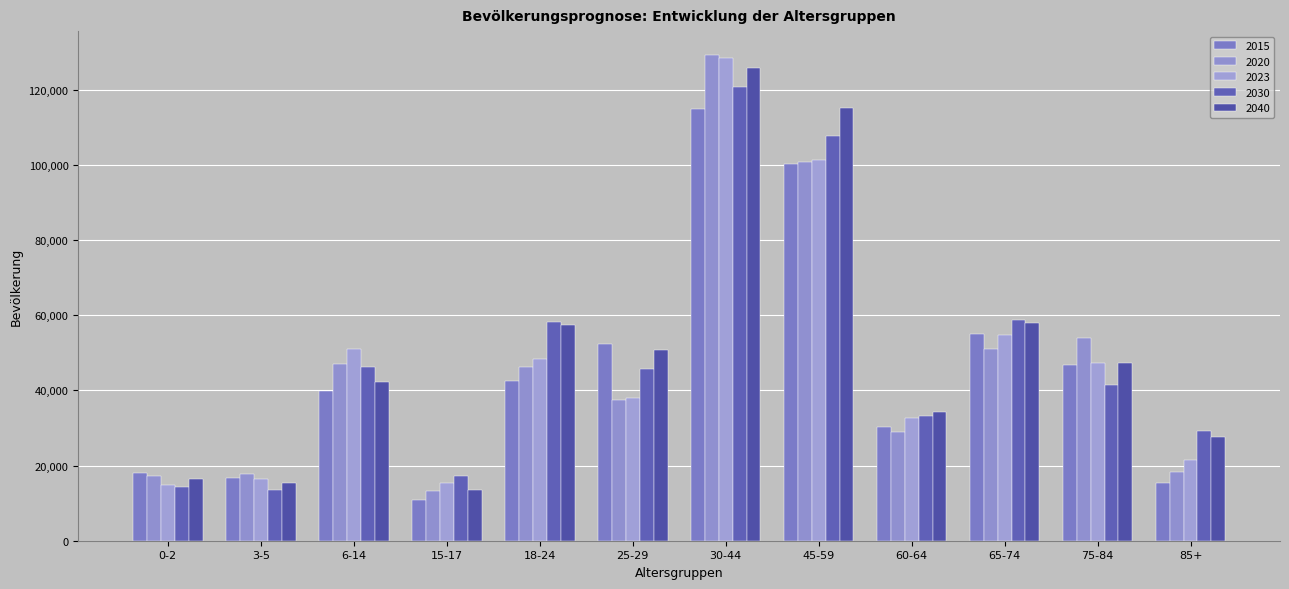

At how many categories does at least one series exceed 82592?

2